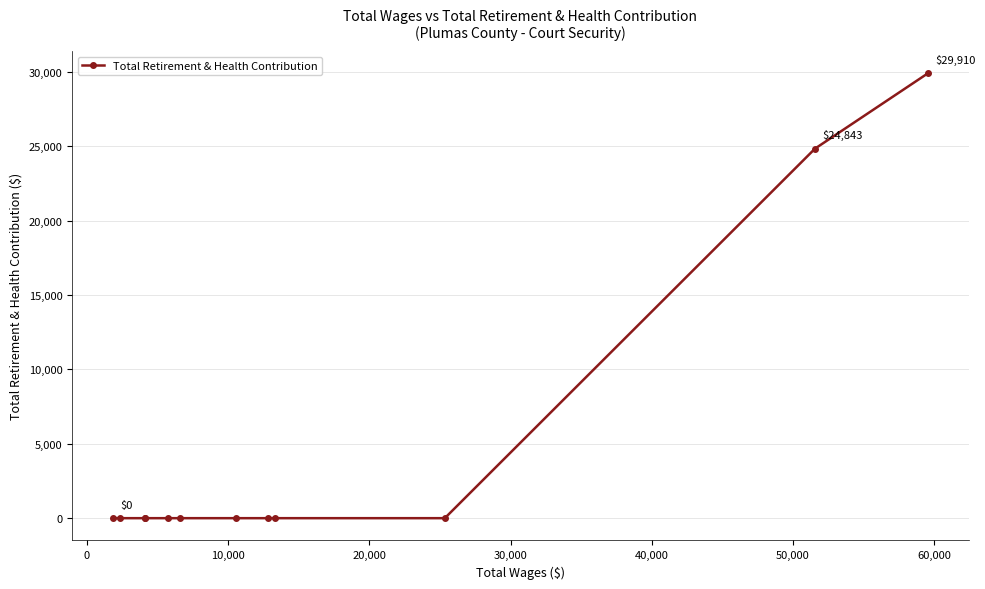

What is the difference between the maximum and minimum values?

29910